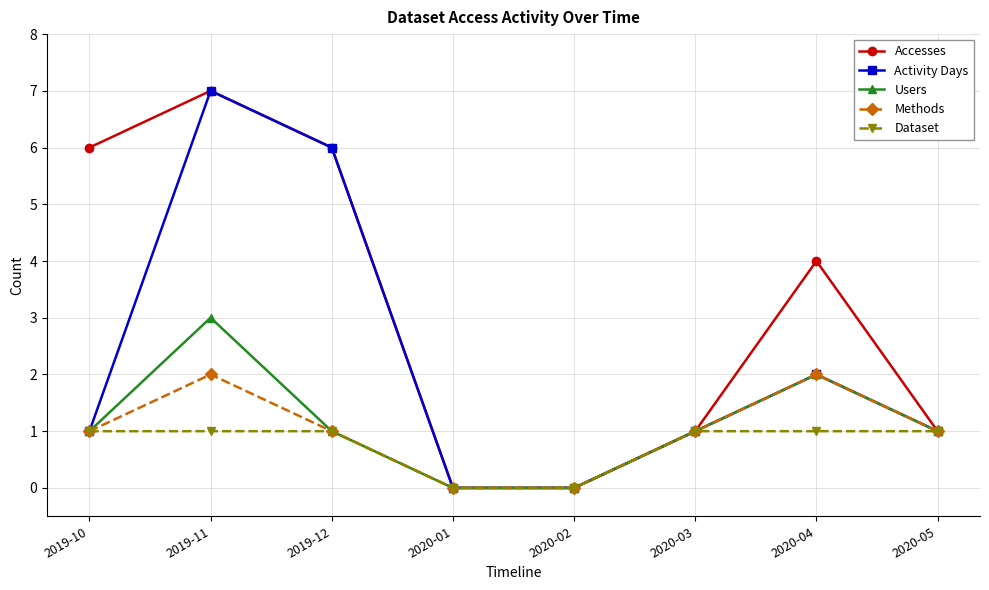

How many data points does each series have?

8